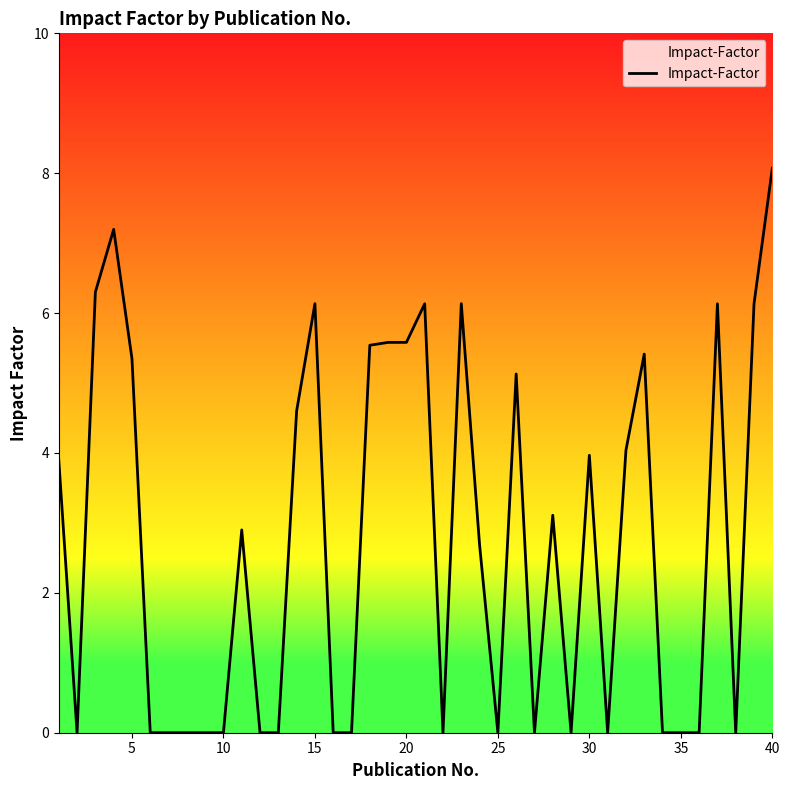

What is the difference between the maximum and second lowest values?

8.1